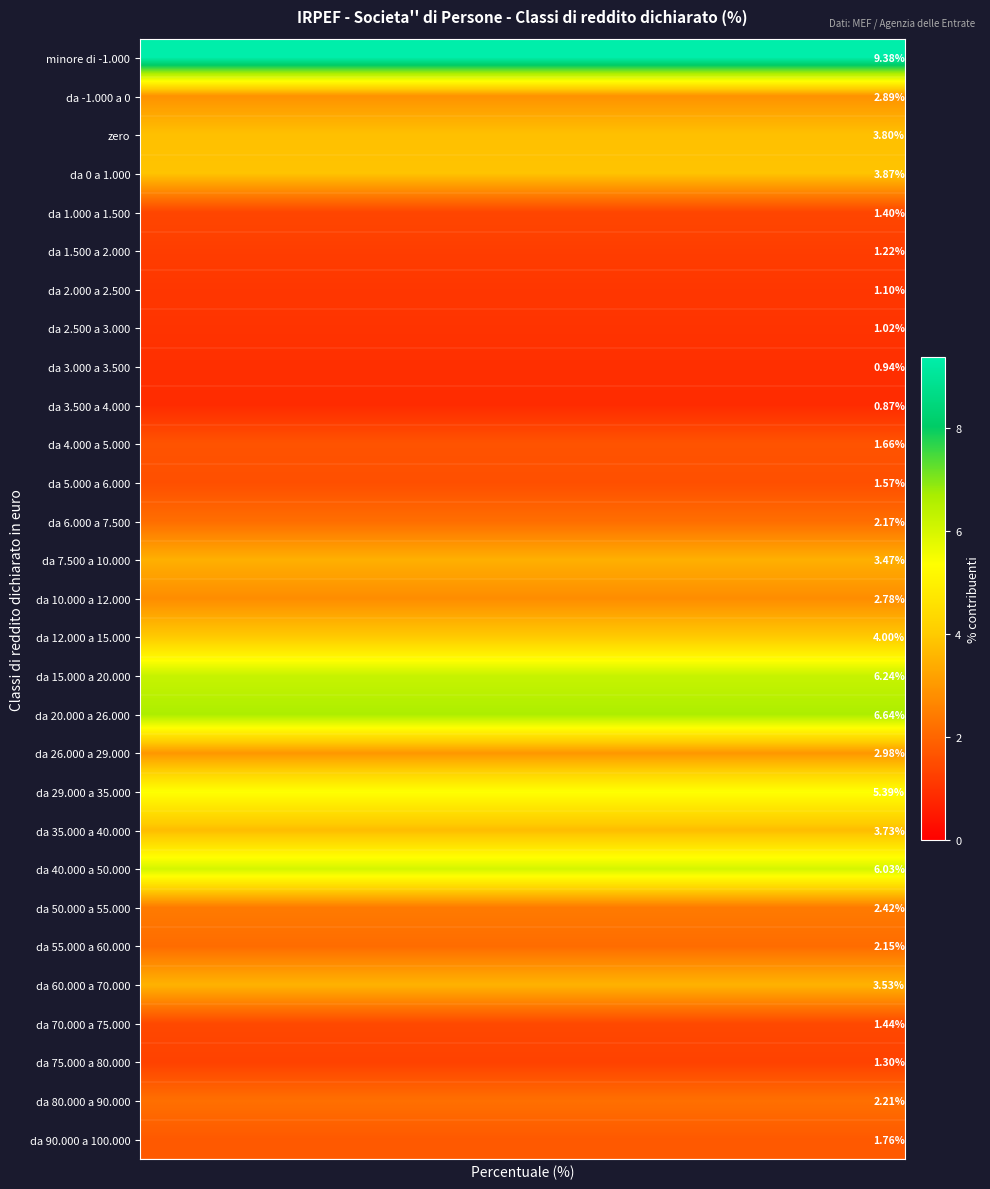

Which series has the largest range (max minus min)?

minore di -1.000